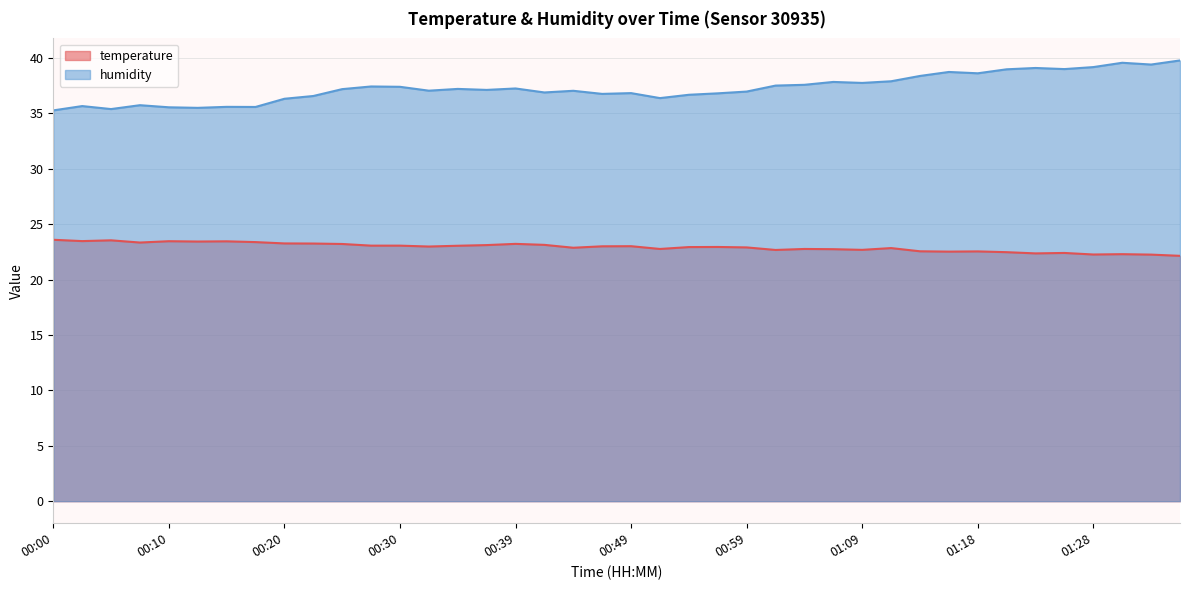

What position from the left is 00:42?

18